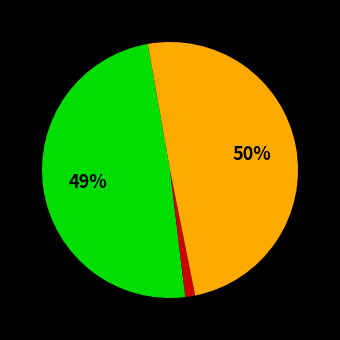

To the nearest percent, what is the average slice percentage?

33%